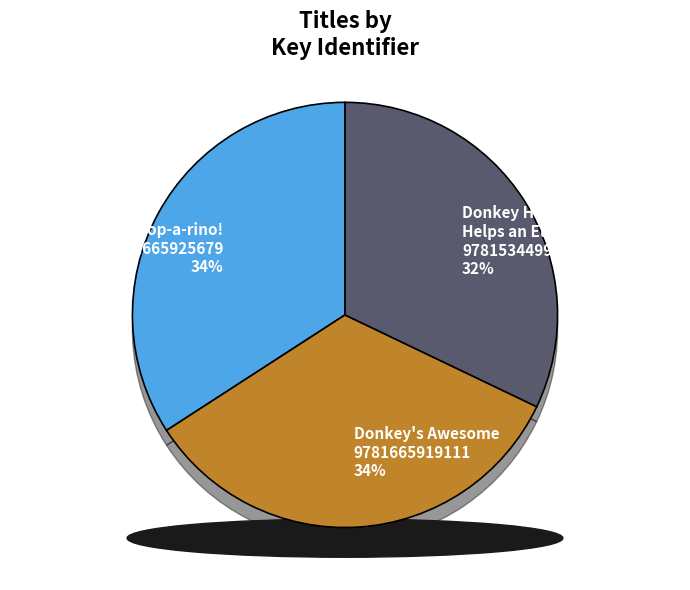

Does Swoop-a-rino!
9781665925679 account for over 50% of the chart?

No